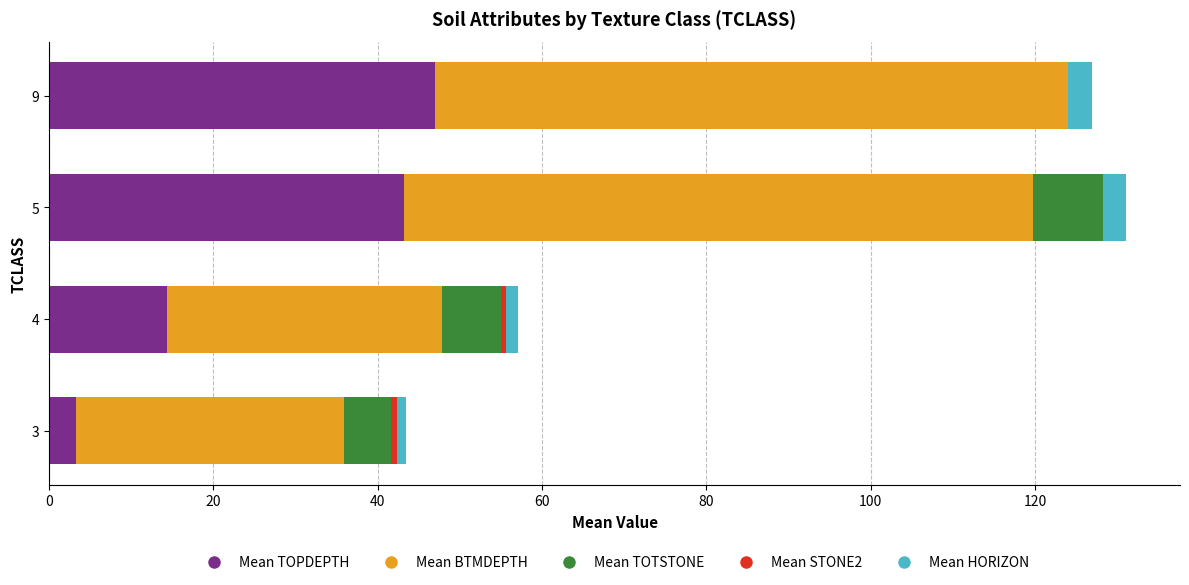

What is the total value across all series at 5?

131.1